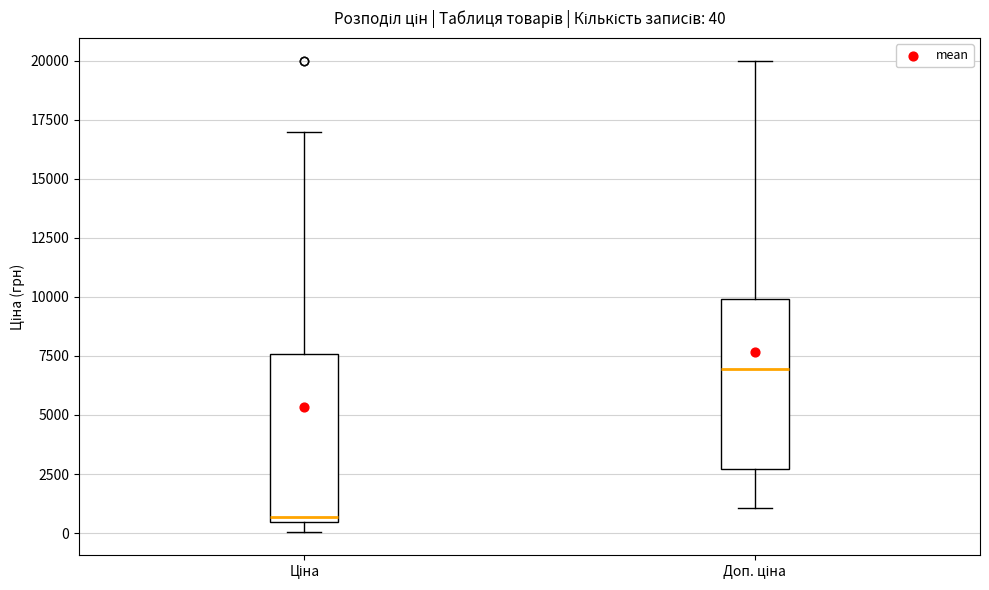

Which box has the highest median line?

Доп. ціна